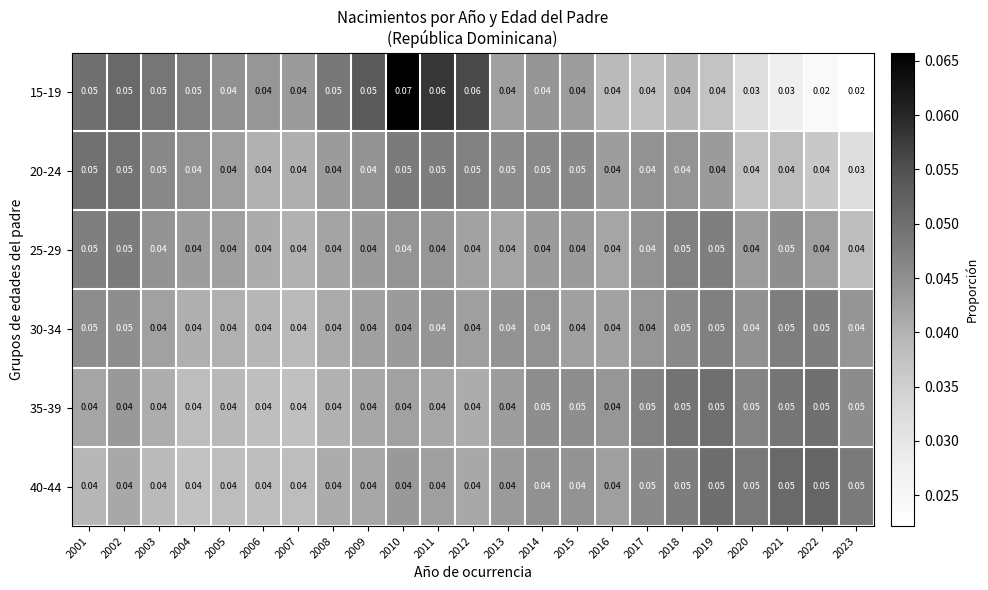

Count the number of categories in the chart.

23